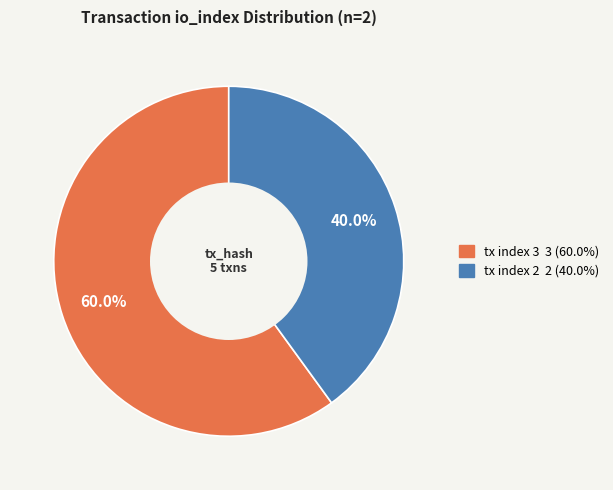

Which slice is the smallest?

tx index 2